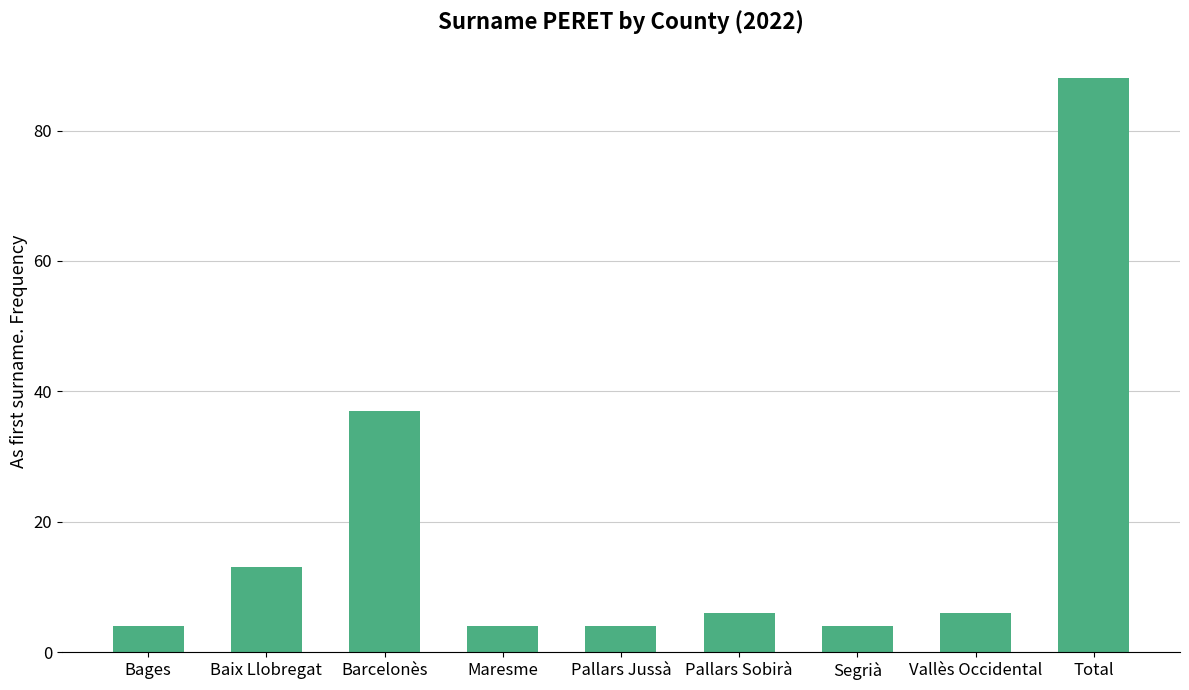

What is the label of the 1st bar from the left?

Bages